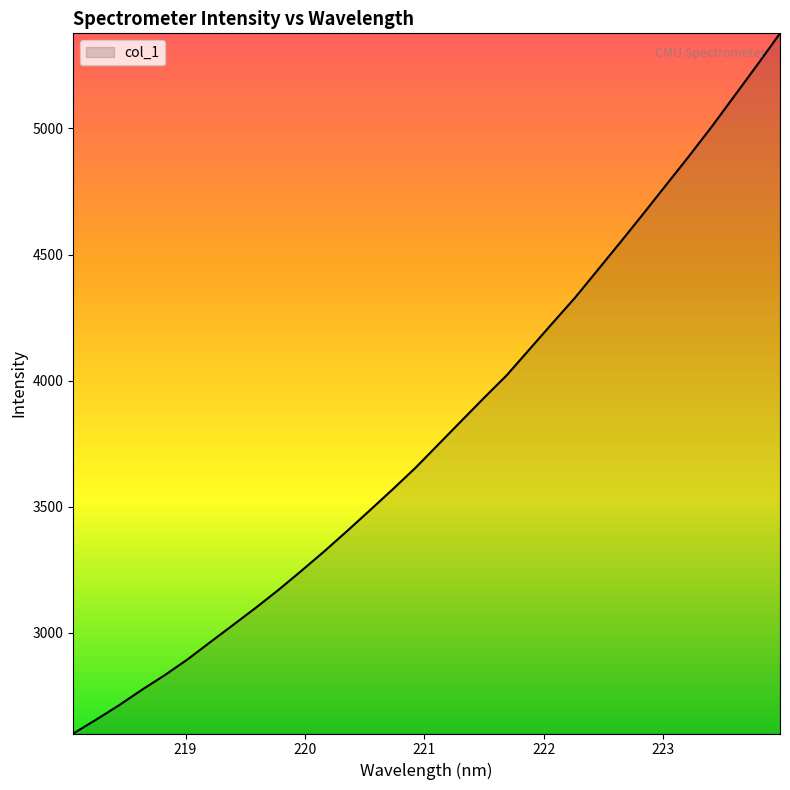

What is the minimum value shown in the chart?

2601.2